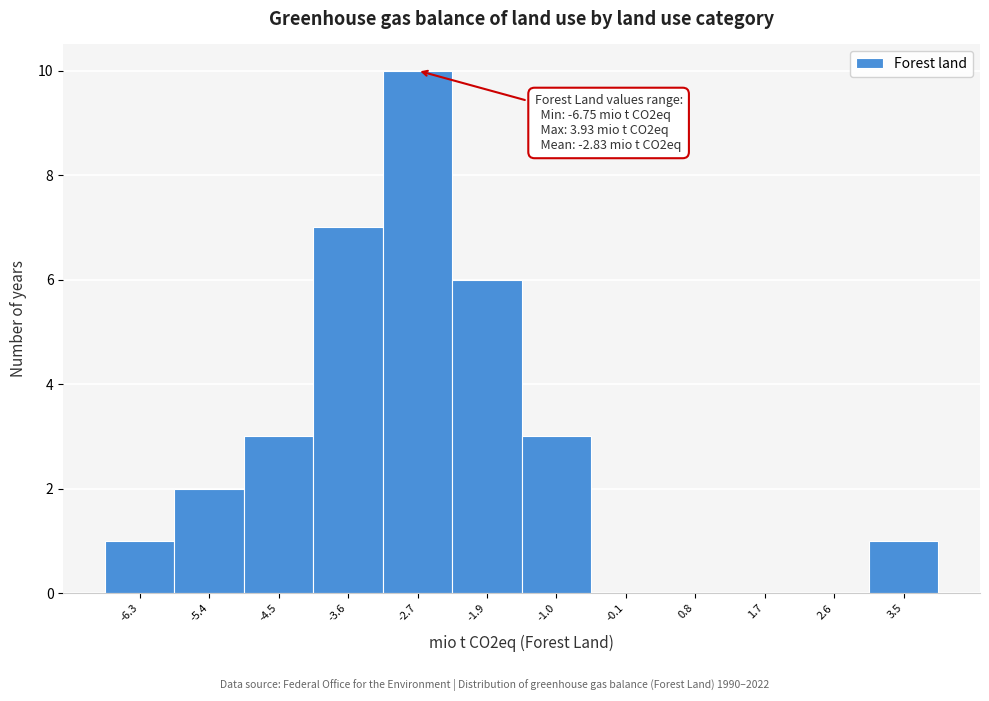

Which range on the x-axis has the tallest bar?

-3.2 to -2.3